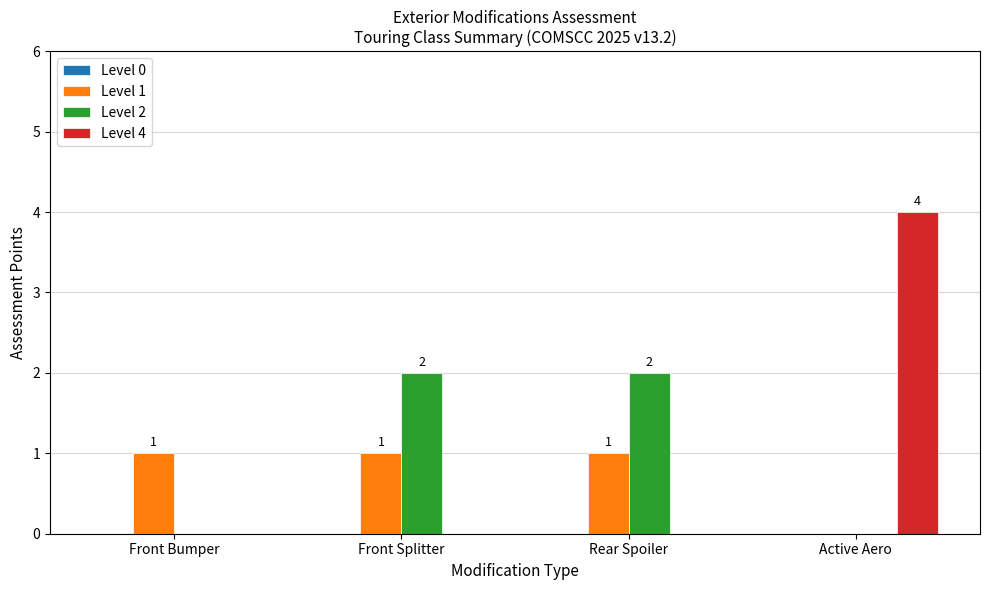

What is the total value across all series at Rear Spoiler?

3